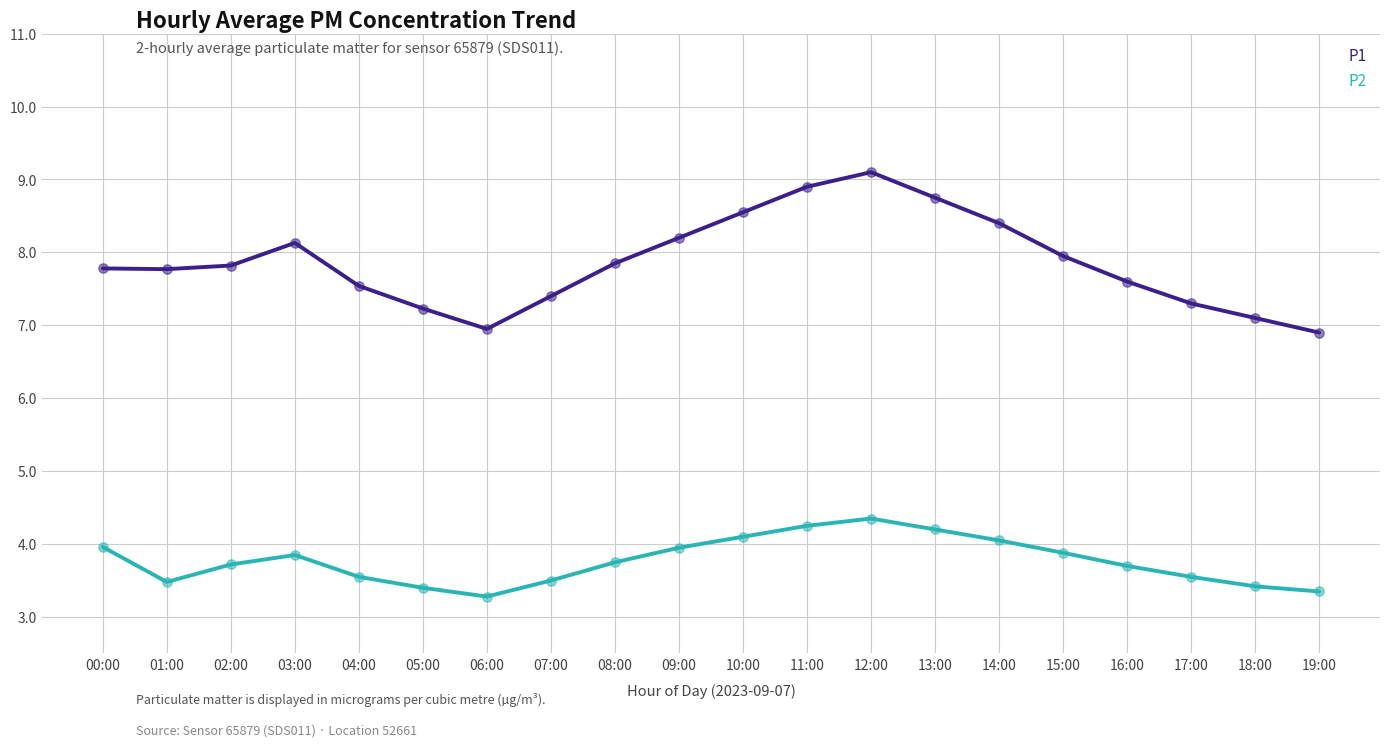

Is the value of P2 at 02:00 greater than the value of P1 at 11:00?

No